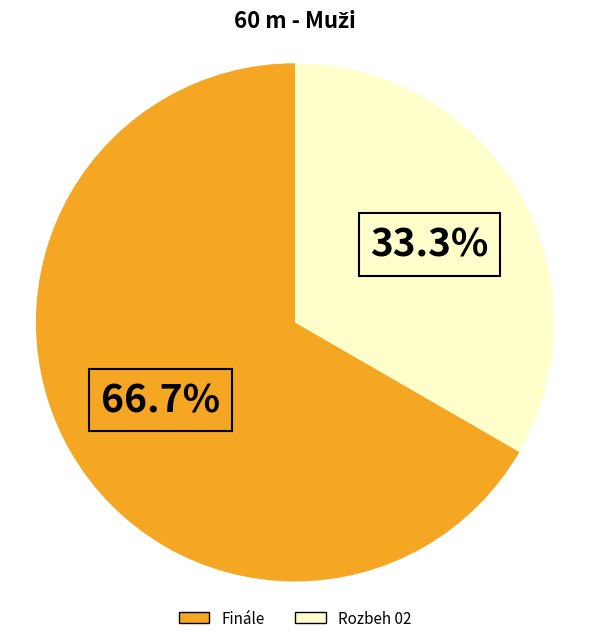

What is the smallest slice in the pie chart?

Rozbeh 02